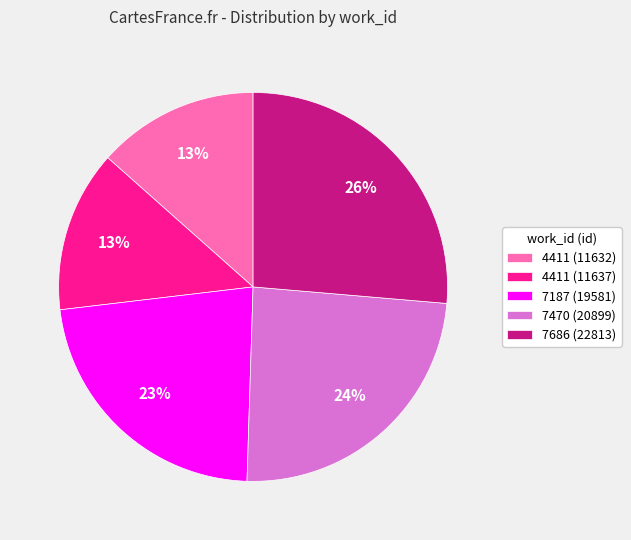

How many segments does this pie chart have?

5